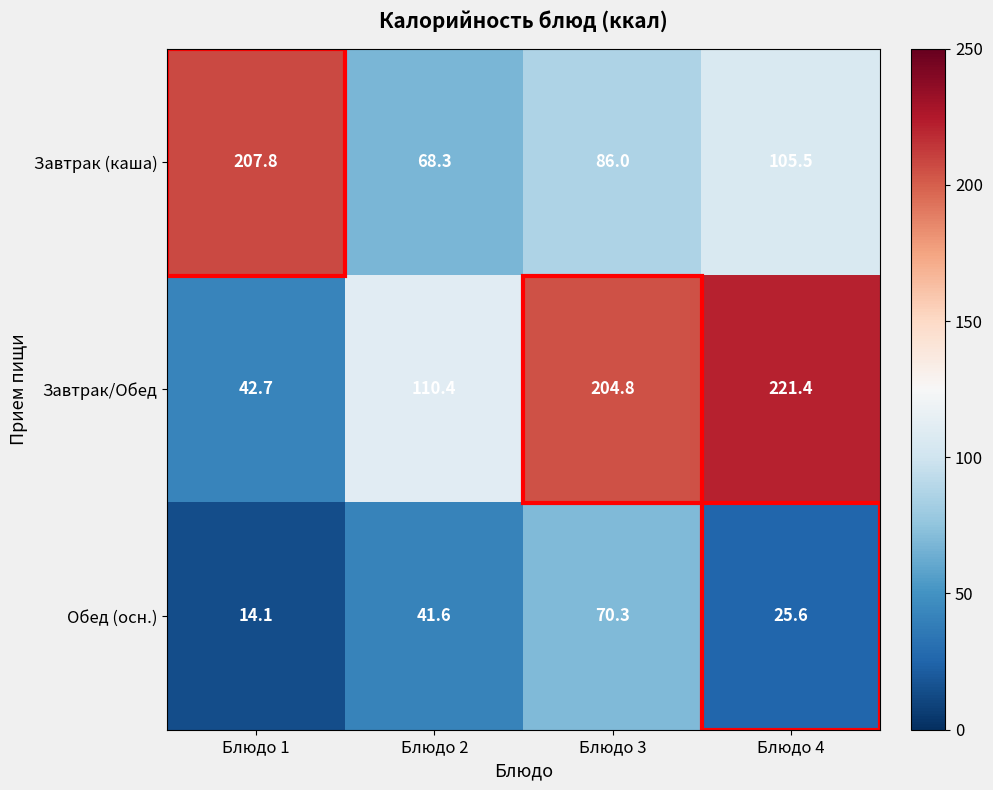

What is the highest value of the Обед (осн.) series?

70.3